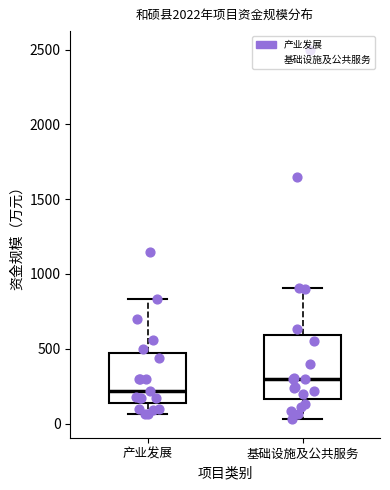

Where does the median line of the box for 基础设施及公共服务 sit on the y-axis? The values are not printed on the chart, so give them approximately, as read against the axis.

300